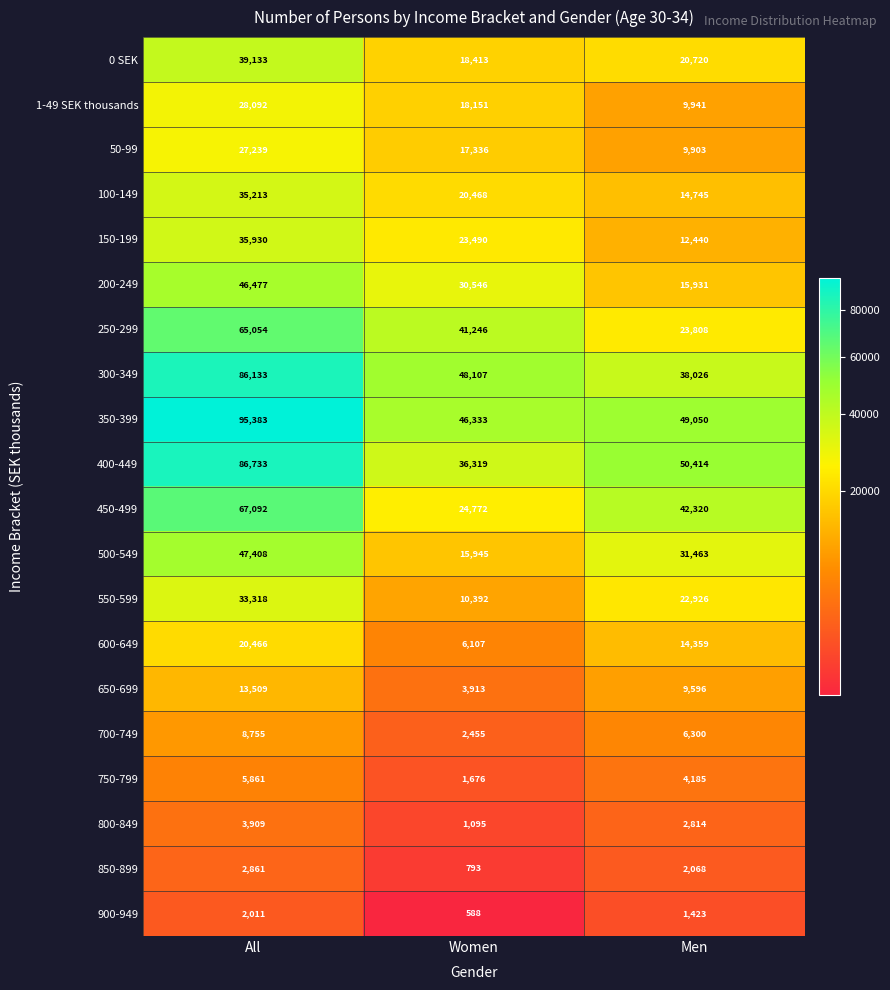

At how many categories does at least one series exceed 34434?

3